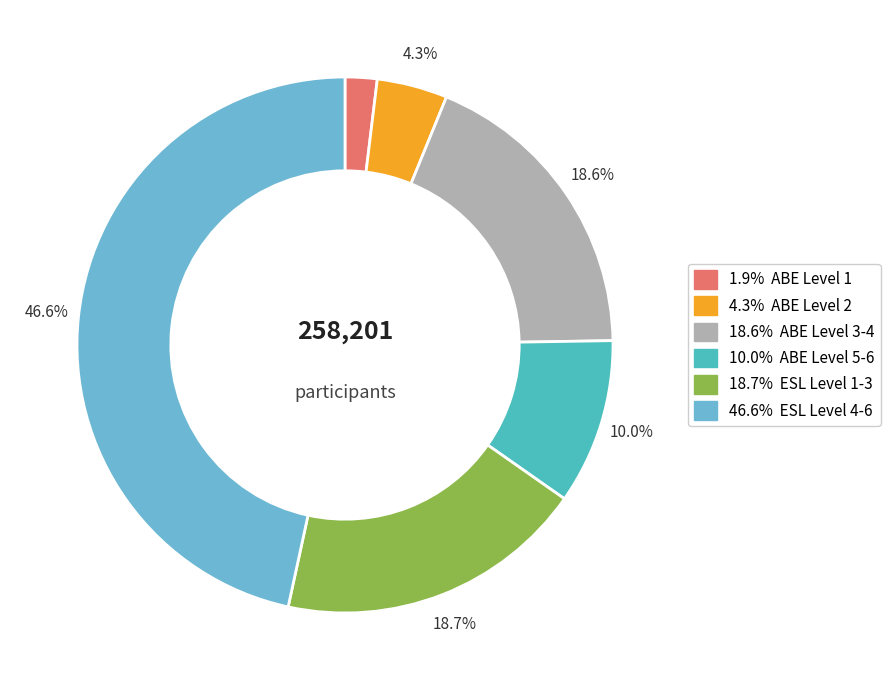

Is there any slice that represents more than half of the pie?

No